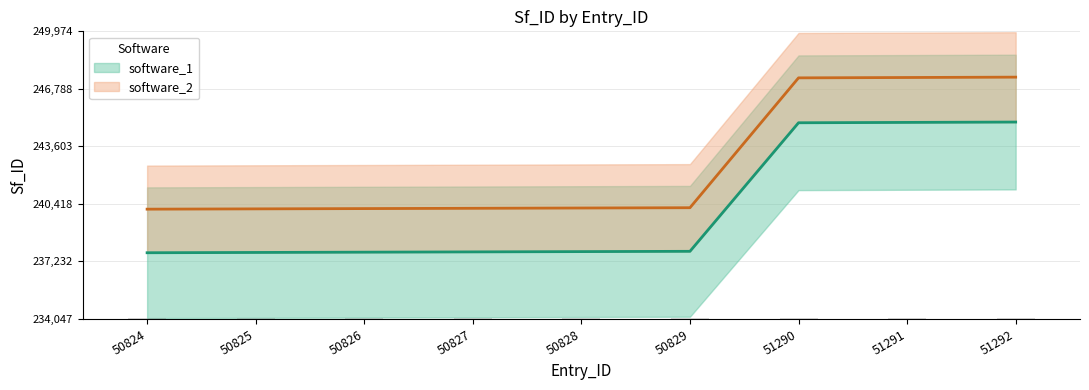

True or false: software_2 has a value of 373573.7 at 50828.

False